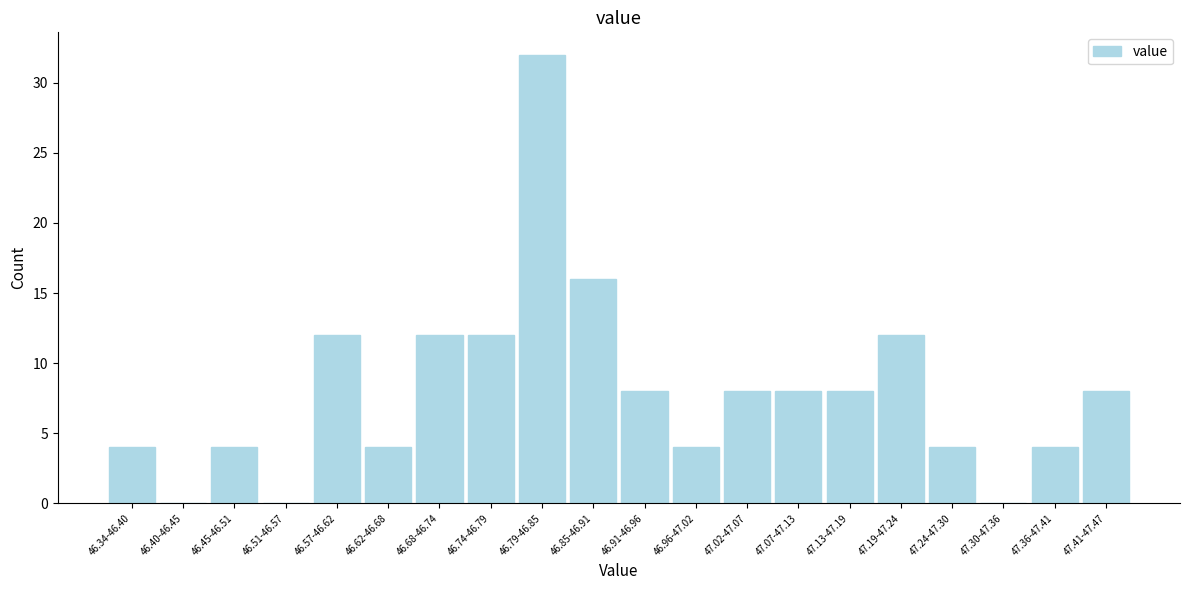

Reading left to right, list all the values displayed in this chart.

46.34-46.40=4	46.40-46.45=0	46.45-46.51=4	46.51-46.57=0	46.57-46.62=12	46.62-46.68=4	46.68-46.74=12	46.74-46.79=12	46.79-46.85=32	46.85-46.91=16	46.91-46.96=8	46.96-47.02=4	47.02-47.07=8	47.07-47.13=8	47.13-47.19=8	47.19-47.24=12	47.24-47.30=4	47.30-47.36=0	47.36-47.41=4	47.41-47.47=8